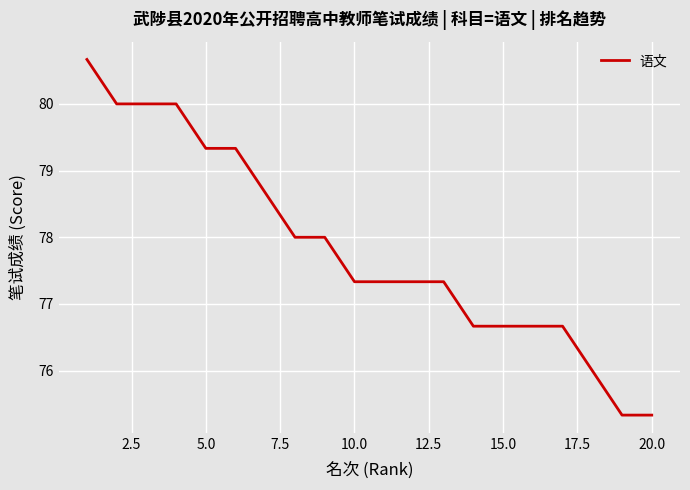

What is the greatest value displayed?

80.7